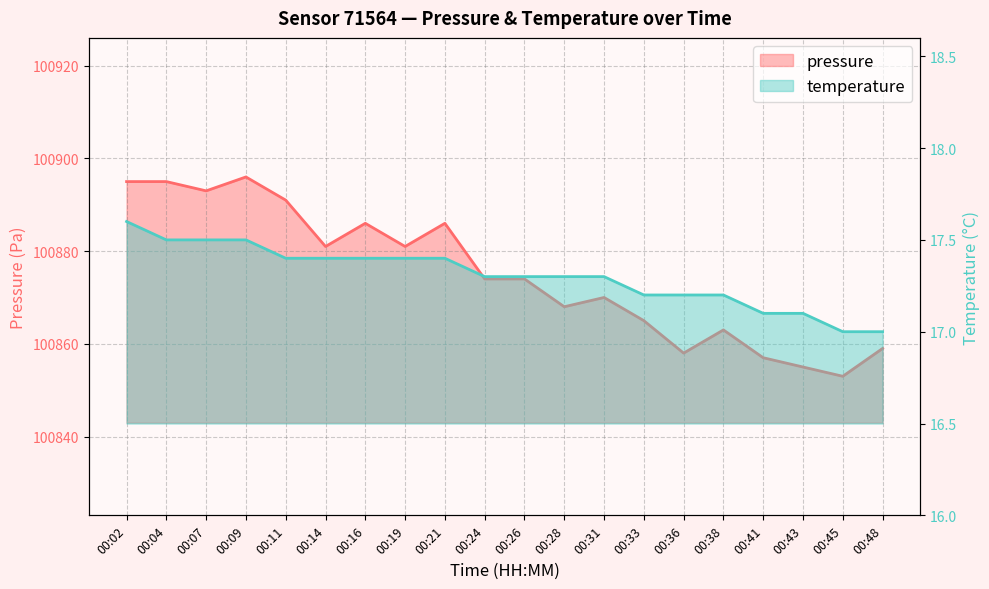

Which series has the largest total across all categories?

pressure